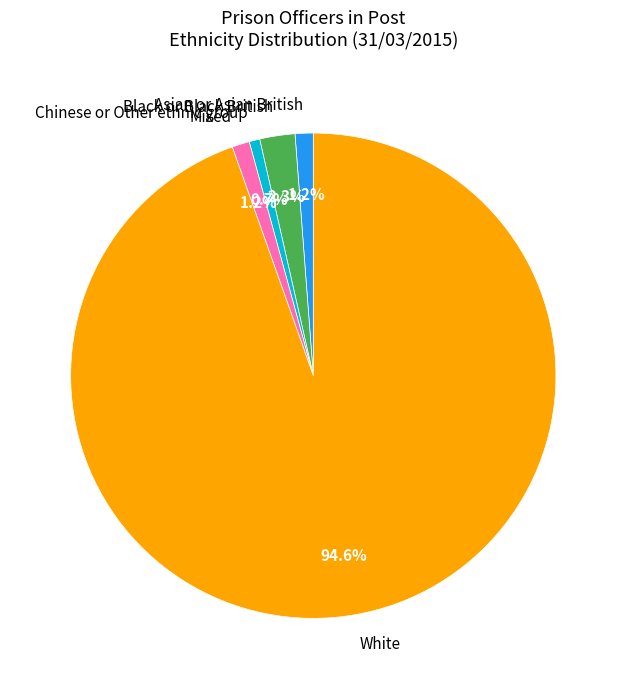

Combined, do Chinese or Other ethnic group and White account for over 50%?

Yes